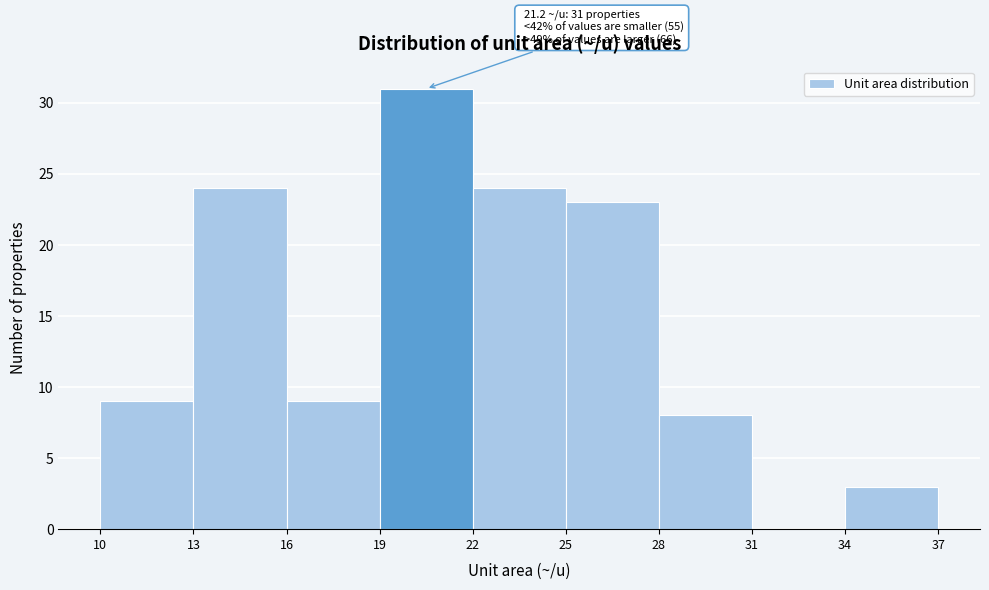

Over which range of the x-axis is the bar tallest?

19 to 22